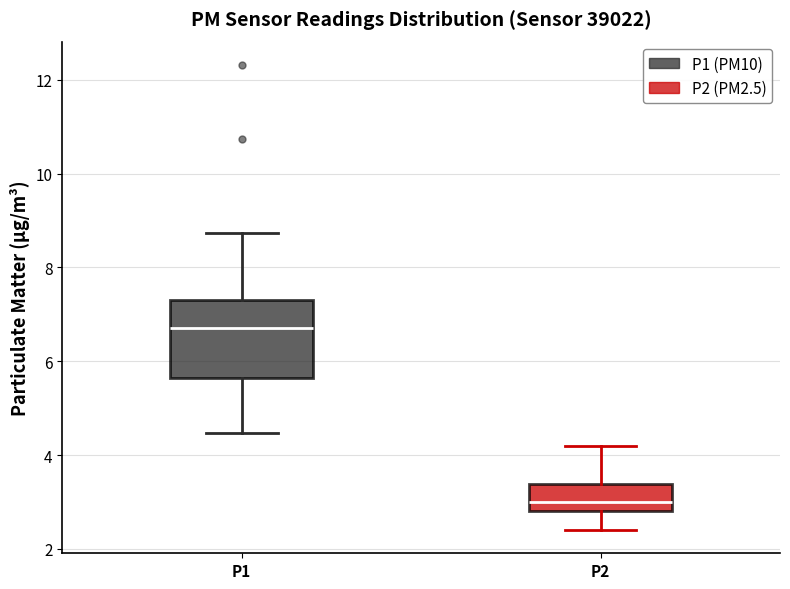

Reading left to right, transcribe this box plot: for each box, give where its median line is, the range the box spans, and where its two whiskers end, as read against the y-axis. The values are not printed on the chart, so give them approximately, as read against the axis.

P1: median 6.8, box 5.6 to 7.4, whiskers 4.4 to 8.8
P2: median 3.0, box 2.8 to 3.4, whiskers 2.4 to 4.2